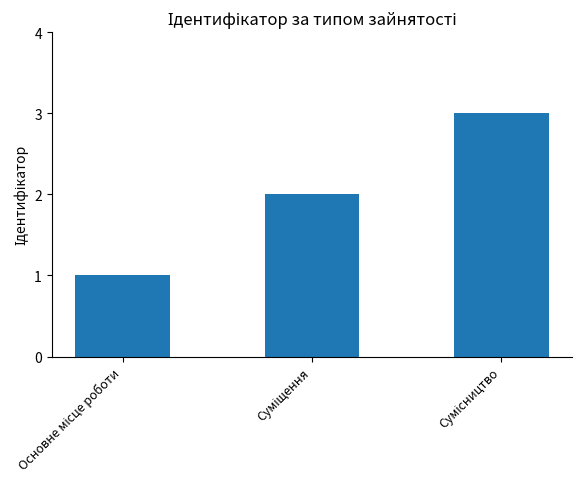

What is the maximum value shown in the chart?

3